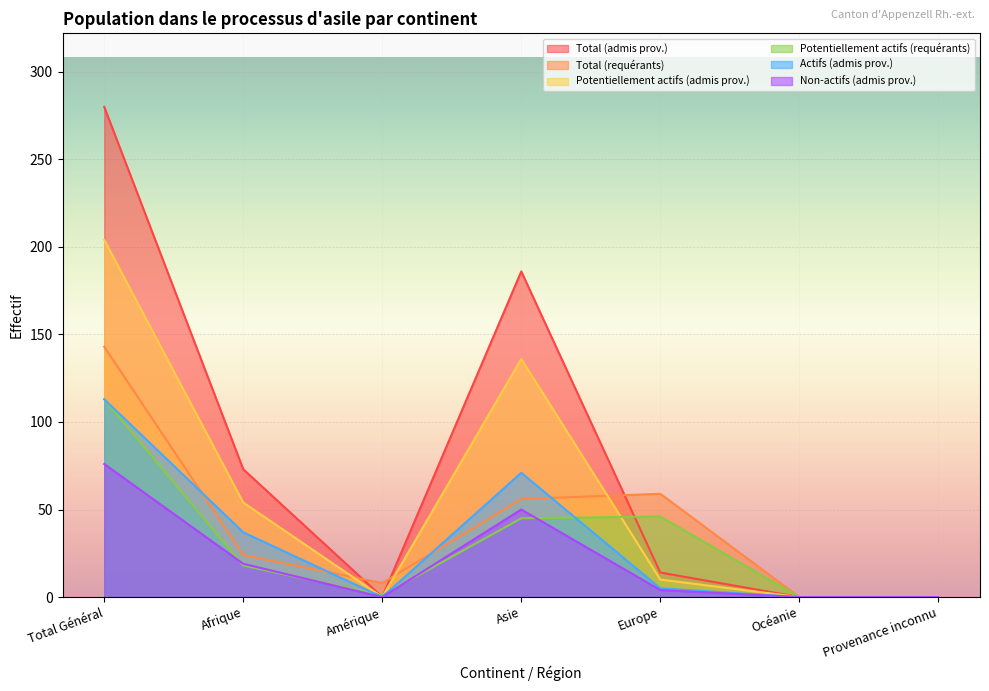

Between which two adjacent categories do Total (requérants) and Potentiellement actifs (admis prov.) first intersect?

Afrique and Amérique